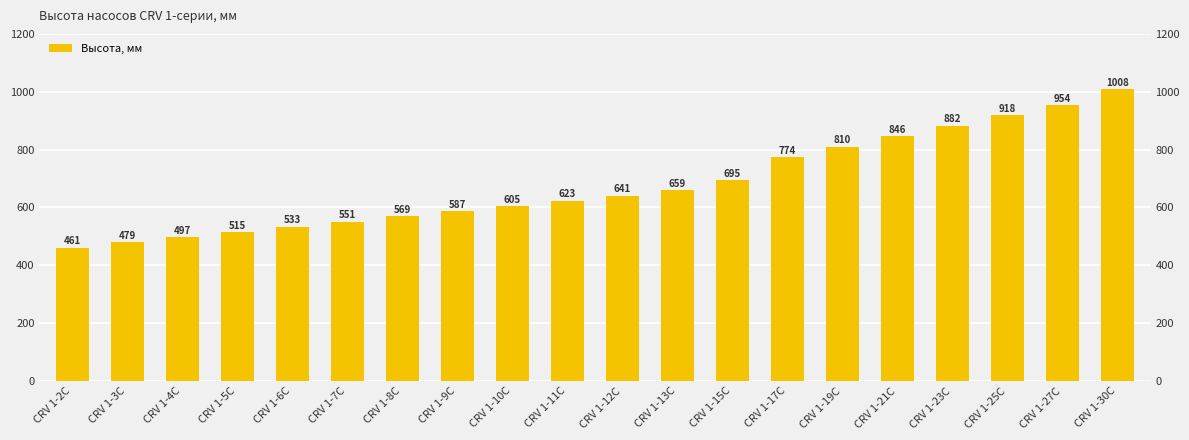

Rank the categories by value from highest to lowest.

CRV 1-30C, CRV 1-27C, CRV 1-25C, CRV 1-23C, CRV 1-21C, CRV 1-19C, CRV 1-17C, CRV 1-15C, CRV 1-13C, CRV 1-12C, CRV 1-11C, CRV 1-10C, CRV 1-9C, CRV 1-8C, CRV 1-7C, CRV 1-6C, CRV 1-5C, CRV 1-4C, CRV 1-3C, CRV 1-2C